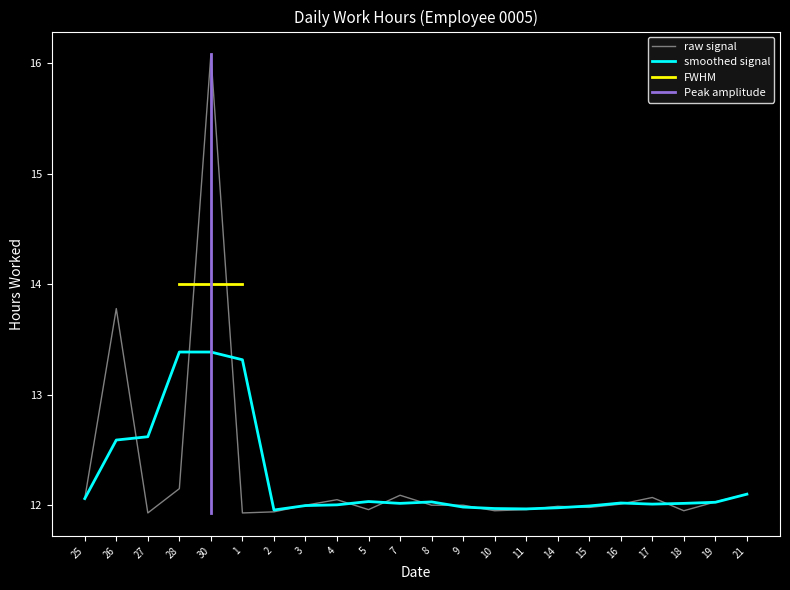

What is the difference between the second highest and second lowest values?

1.8